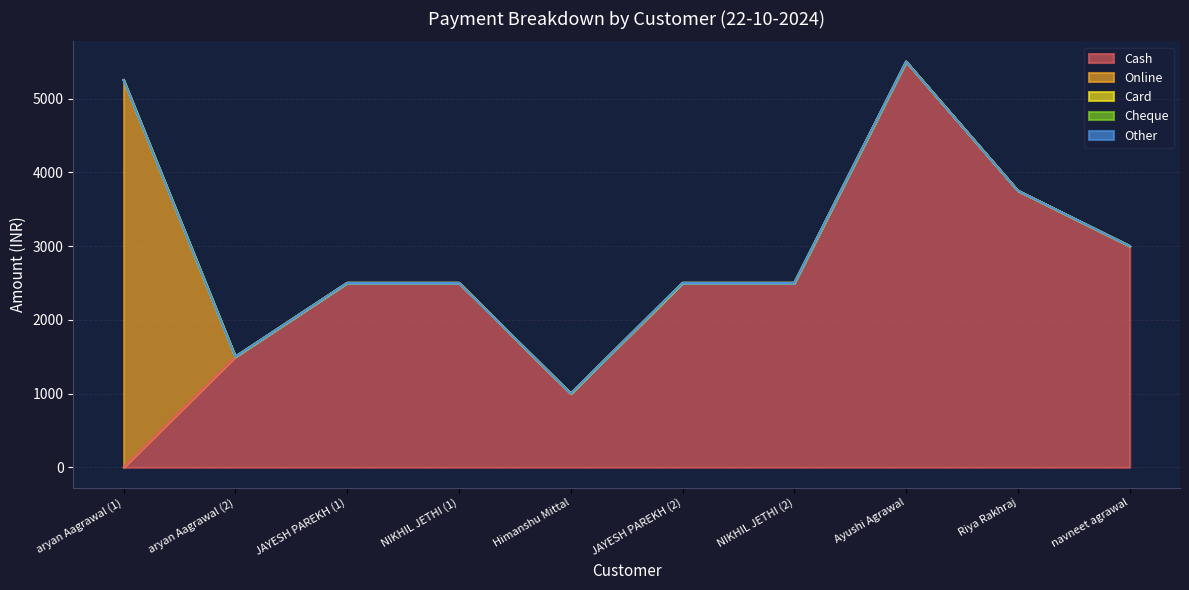

How many distinct data groups are displayed?

5